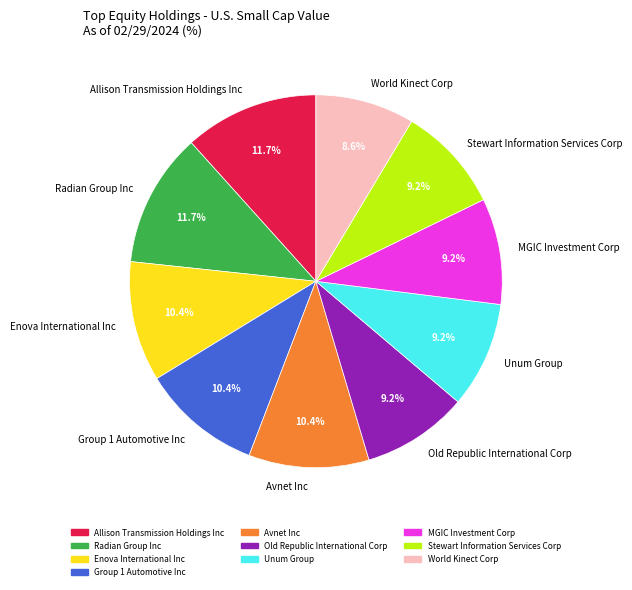

How many segments does this pie chart have?

10